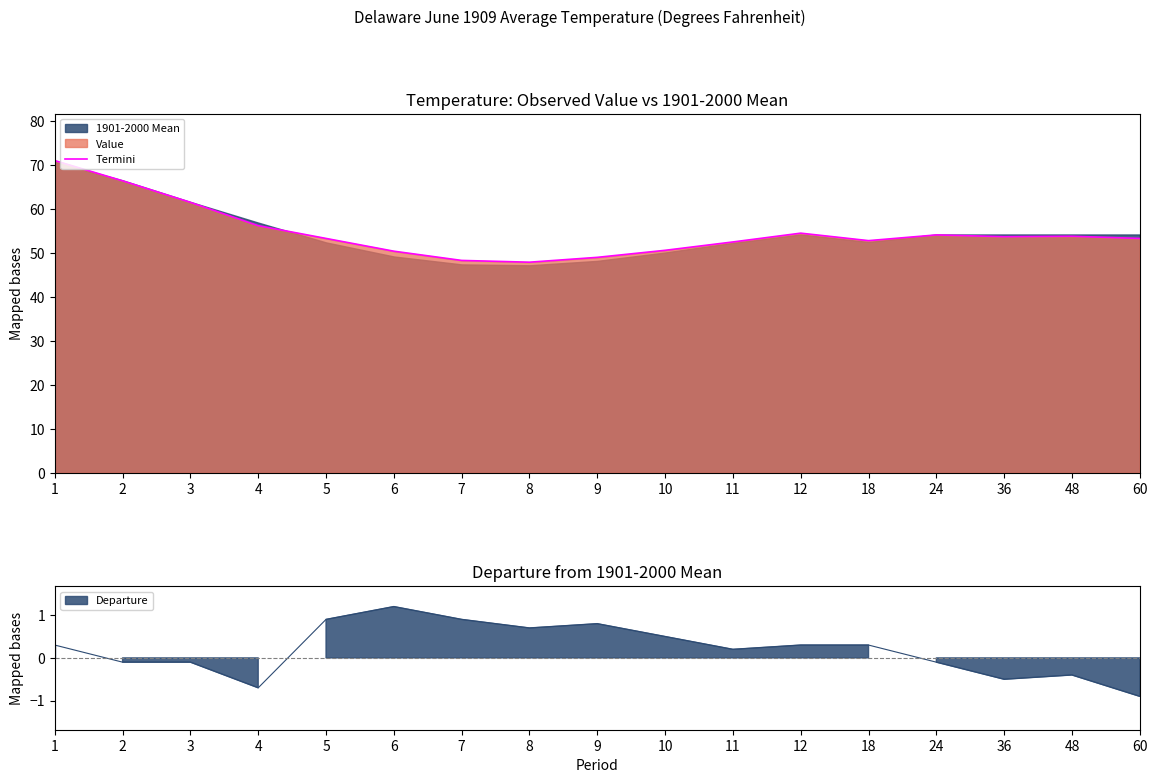

Count the number of categories in the chart.

17